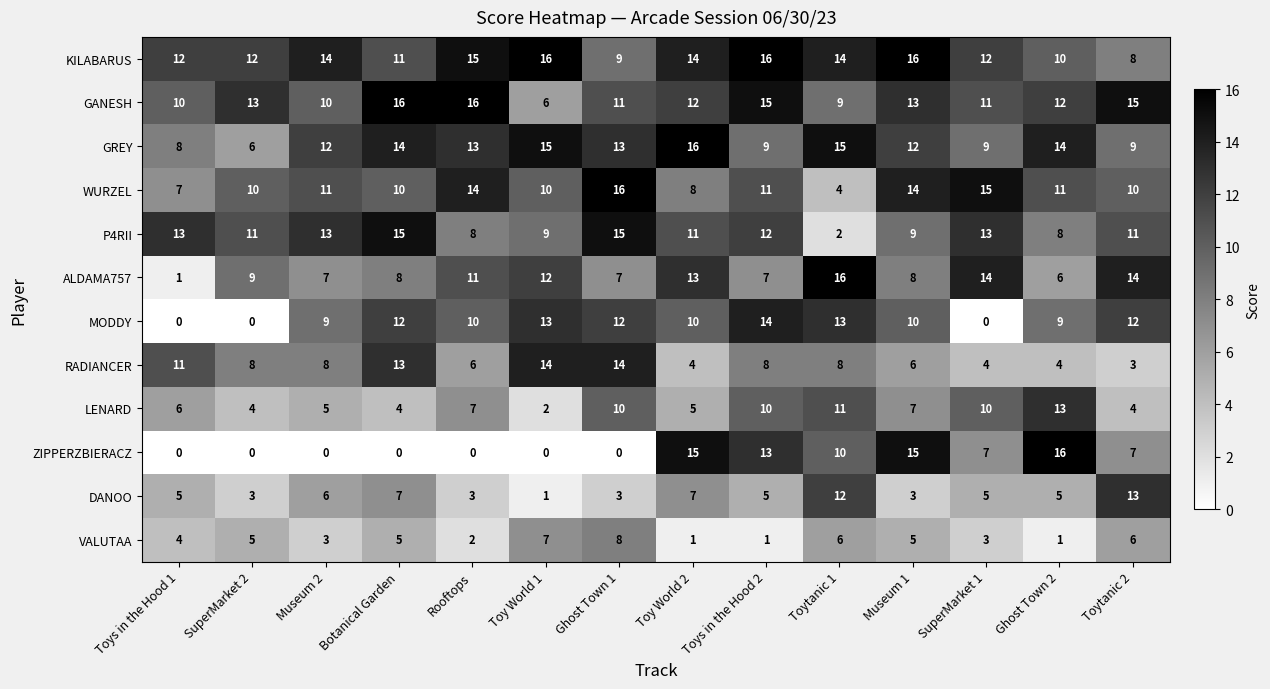

The ALDAMA757 series shows 12 at Toy World 1. True or false?

True